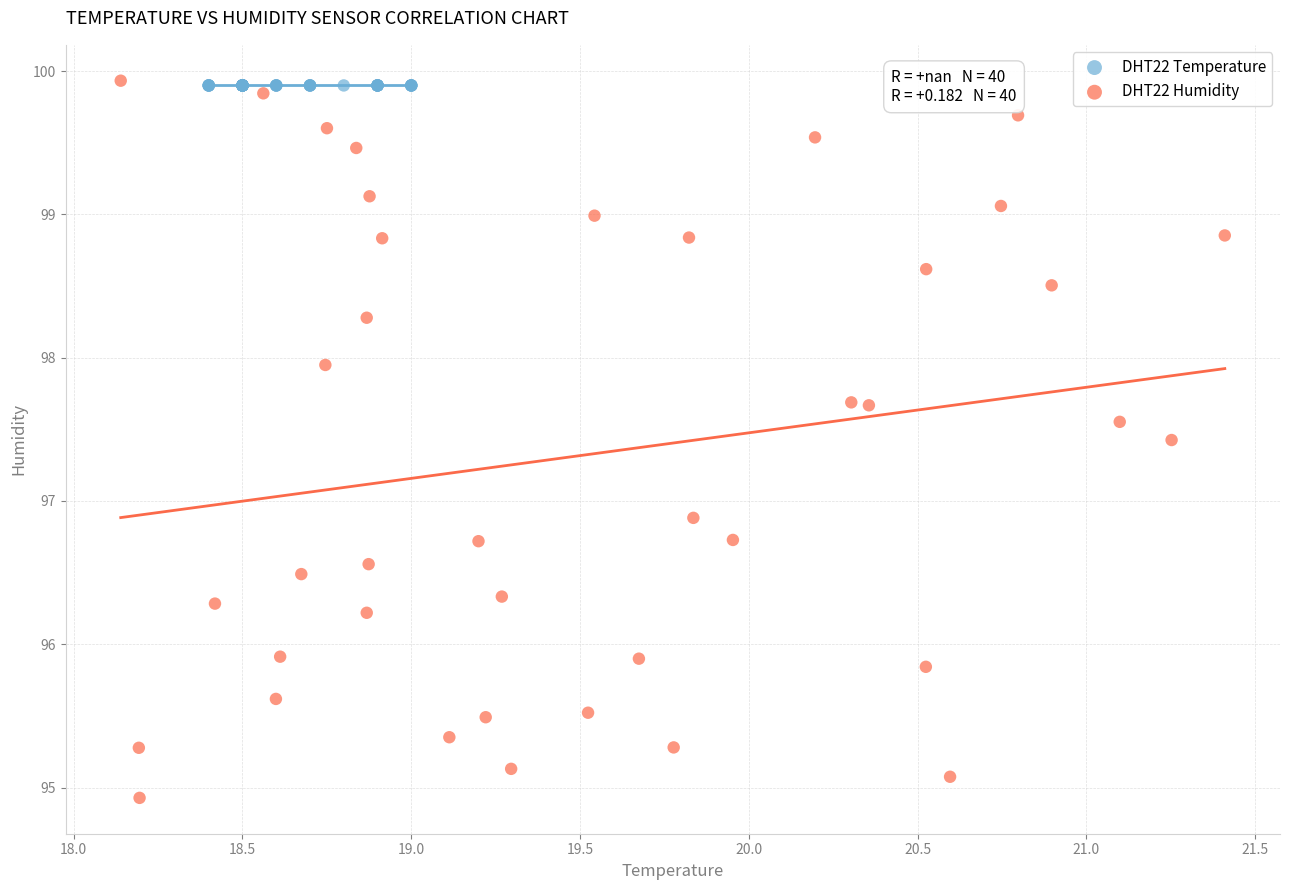

Which series contains the lowest Y value?

DHT22 Humidity